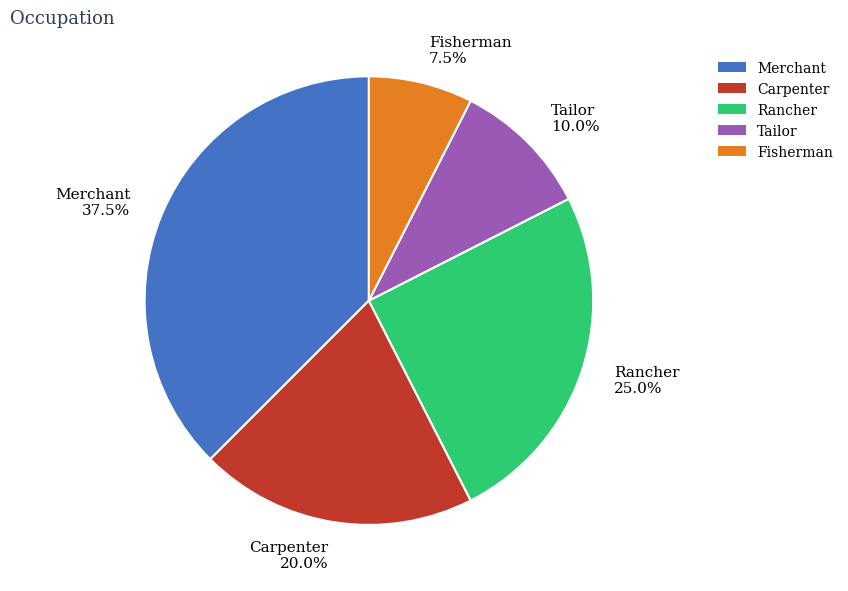

Do Merchant and Tailor together represent more than half of the pie?

No